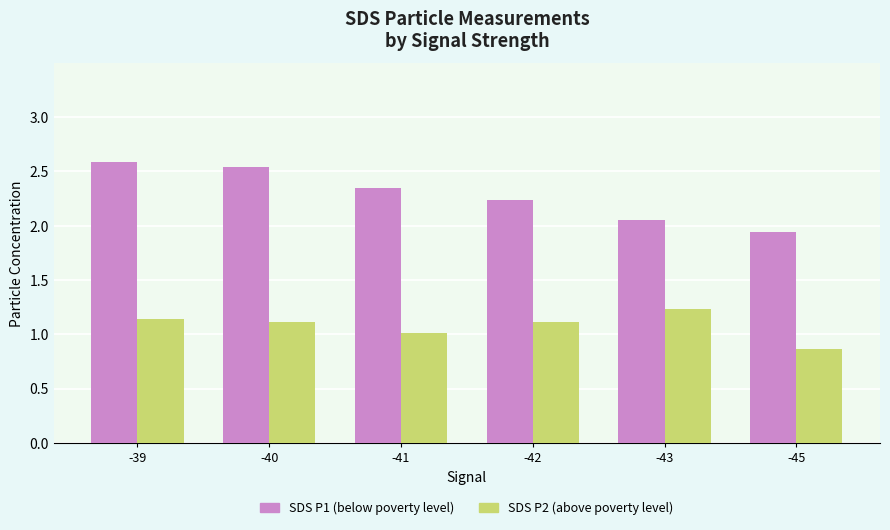

What is the total value across all series at -43?

3.3